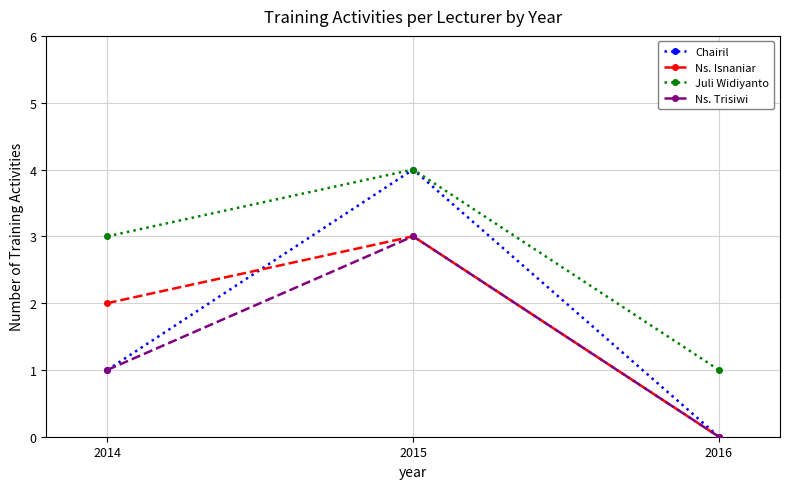

Which series has the largest total across all categories?

Juli Widiyanto